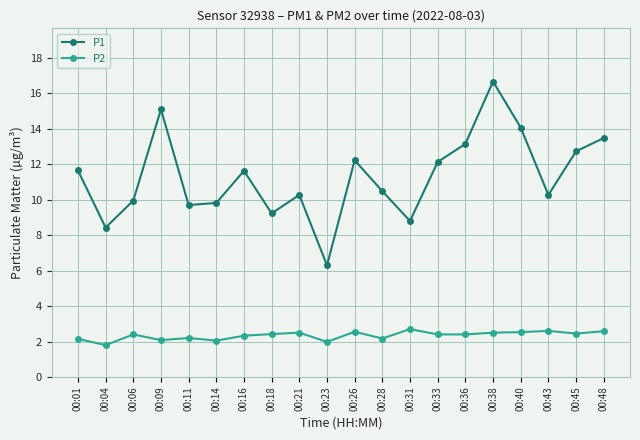

How many interior local peaks does the P1 series have?

5